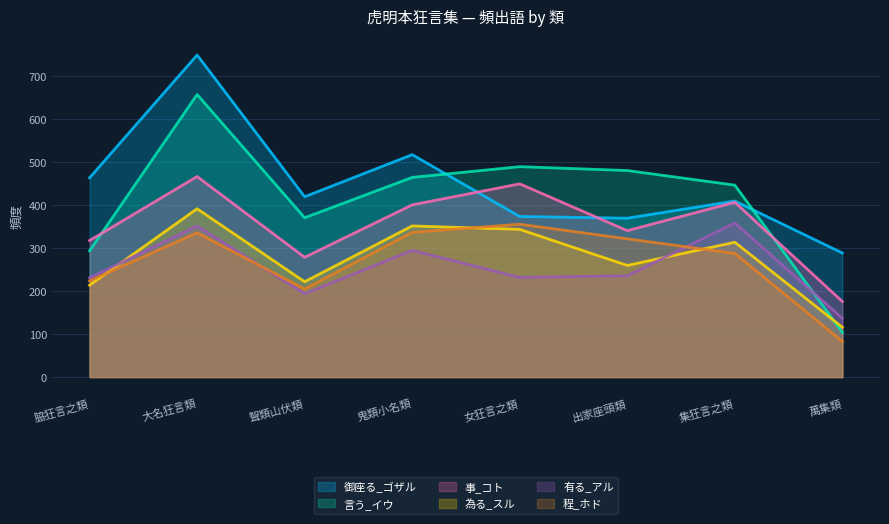

Between 鬼類小名類 and 萬集類, which series saw the biggest shift?

言う_イウ